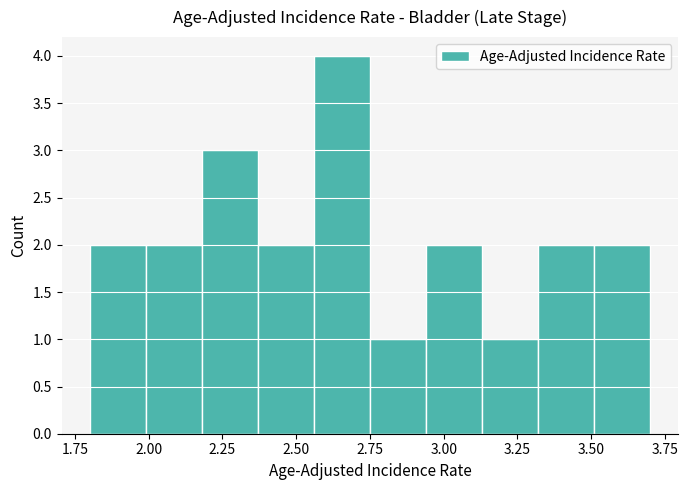

Around what value on the x-axis is the tallest bar? Give the approximate position of its centre, as read against the axis.

2.65